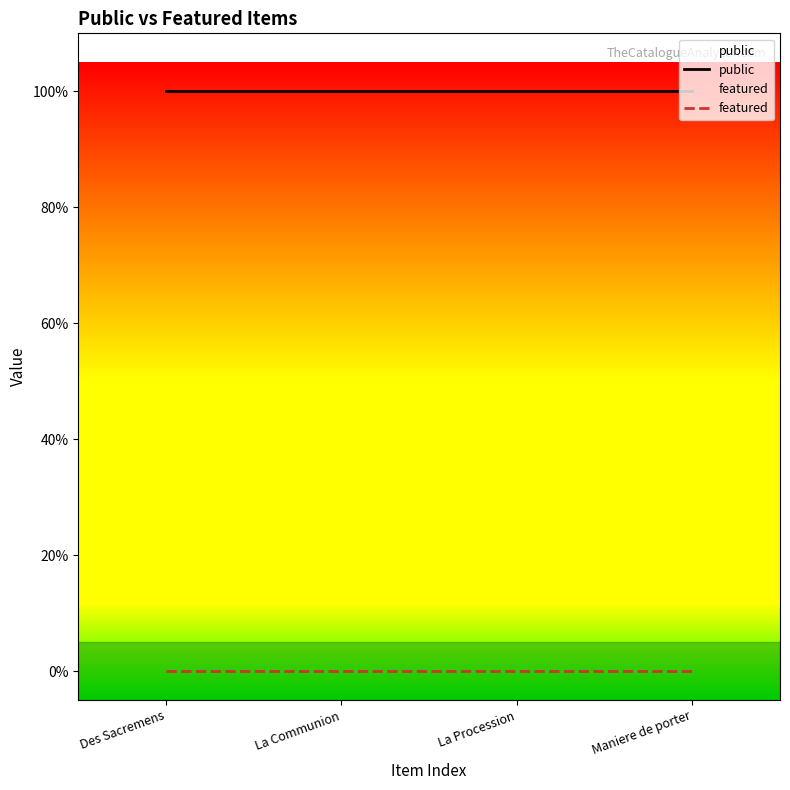

Is it true that public equals 1 at La Communion?

True